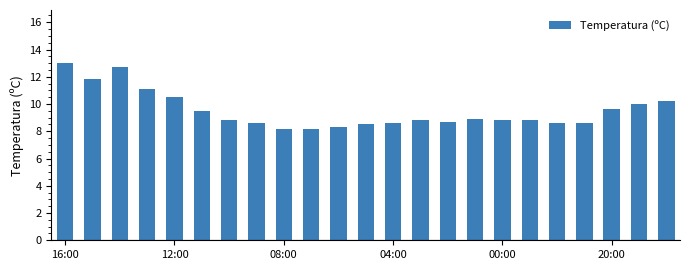

Count the number of data series in this chart.

1